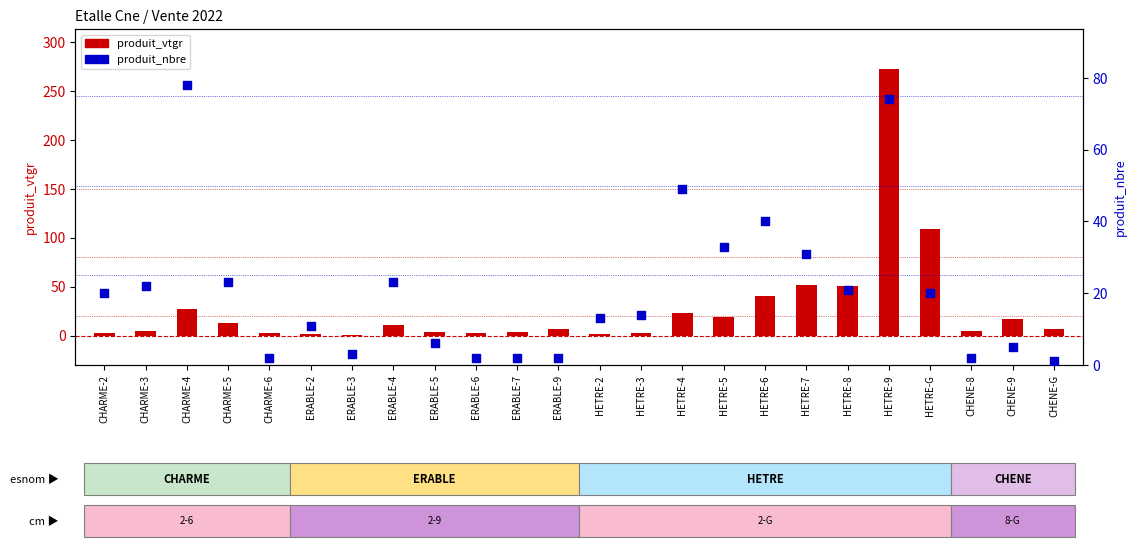

Which series reaches the minimum Y coordinate?

produit_vtgr